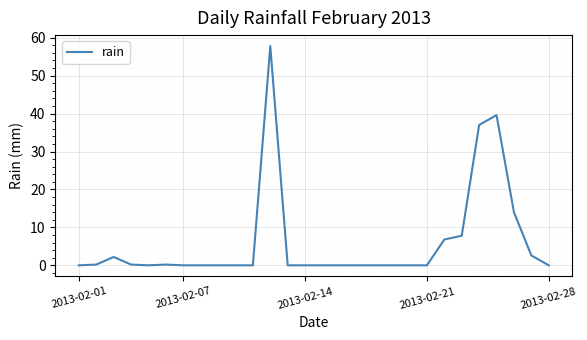

What is the greatest value displayed?

57.8